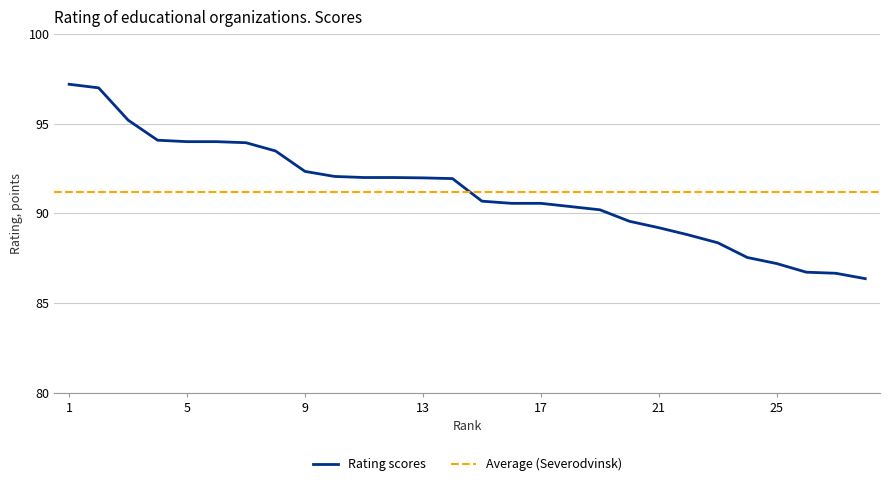

The value at 10 is 92.1. True or false?

True